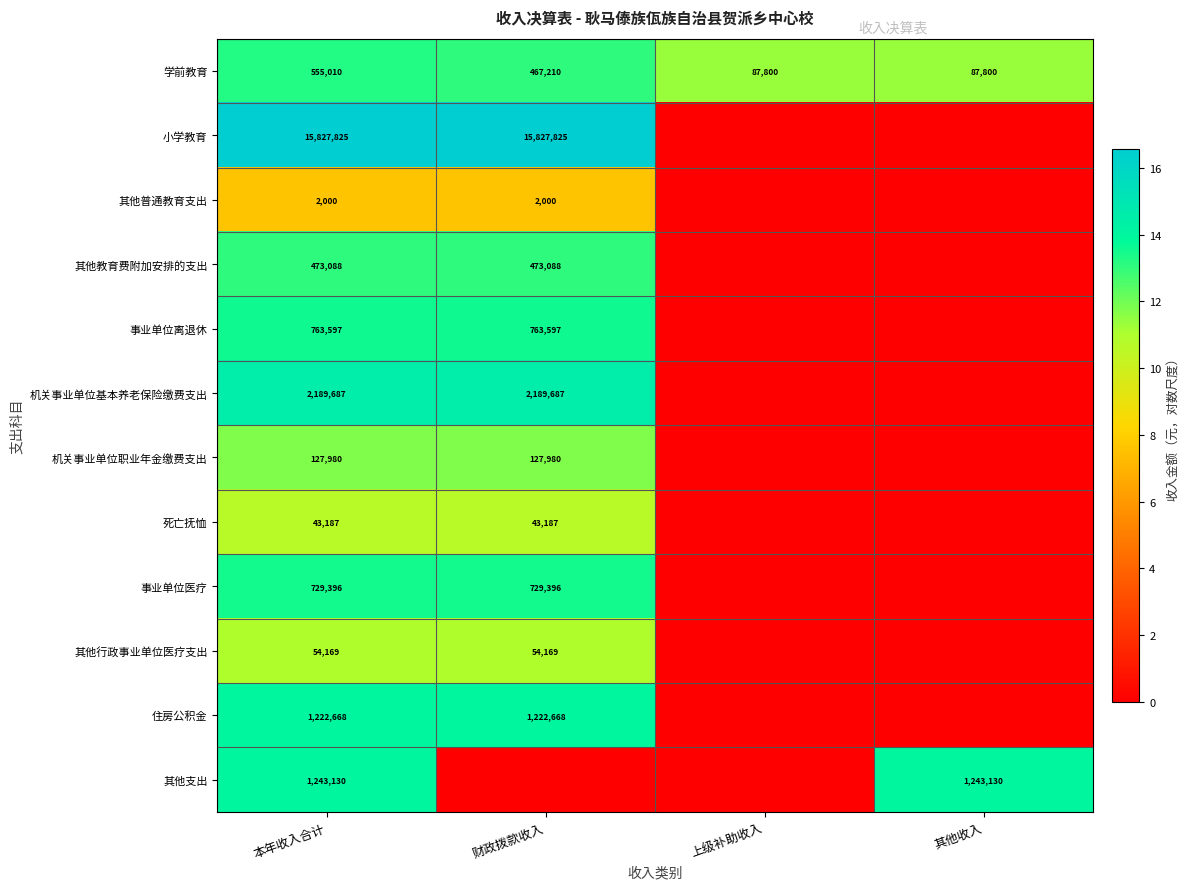

True or false: 其他教育费附加安排的支出 has a value of 473088 at 财政拨款收入.

True